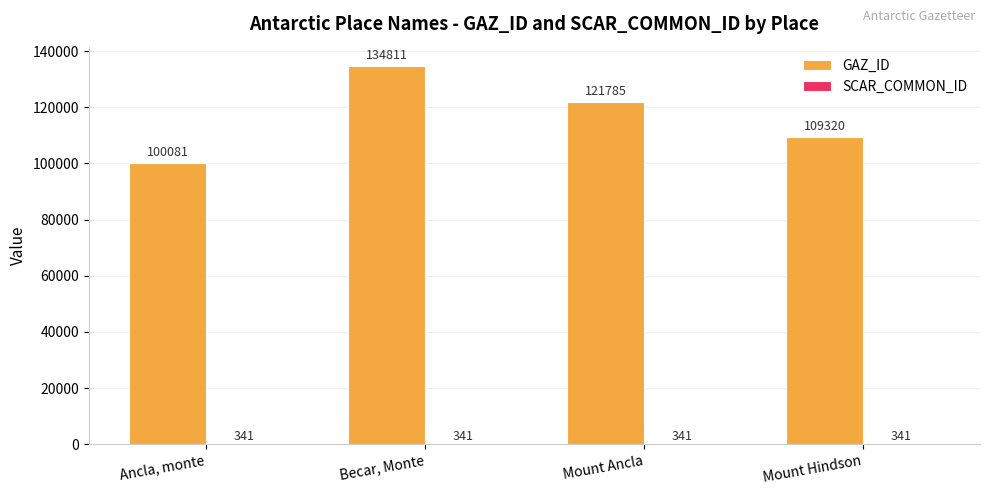

Is it true that GAZ_ID equals 189915 at Mount Hindson?

False